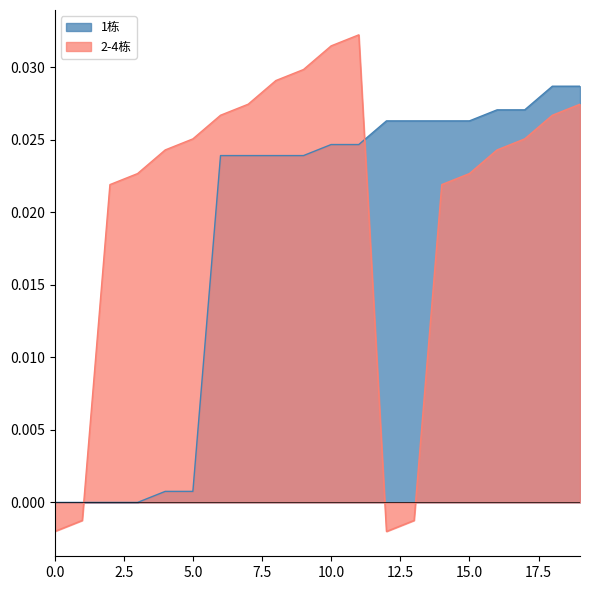

Which series has the widest spread of values?

2-4栋